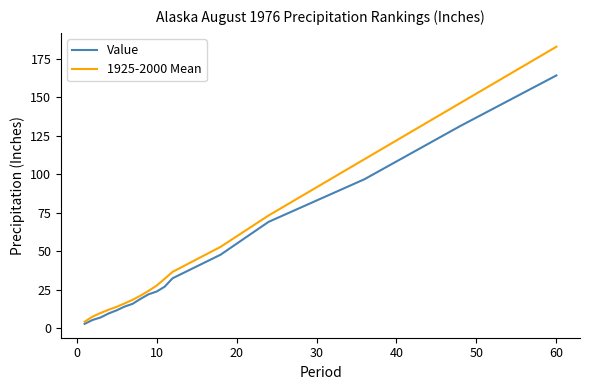

What is the greatest value displayed?

182.8